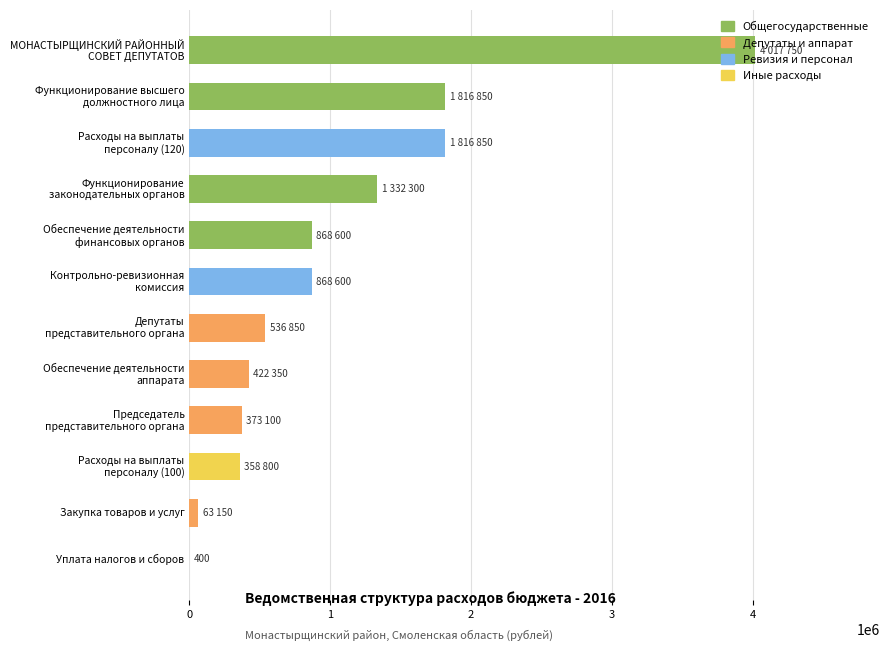

Are the bars grouped side by side (vs. stacked)?

No